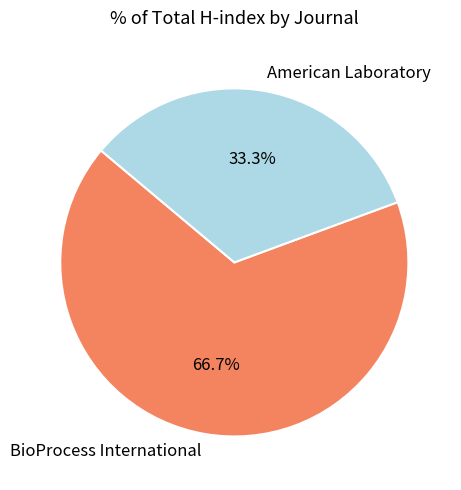

How many slices are in this pie chart?

2